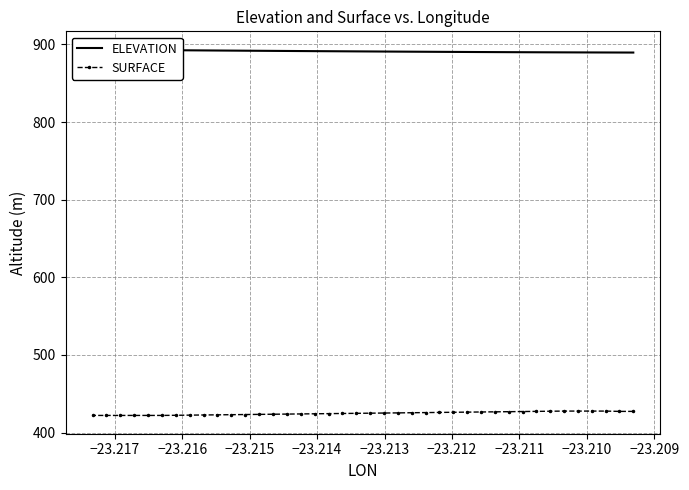

List the series in order of their overall mean, highest first.

ELEVATION, SURFACE